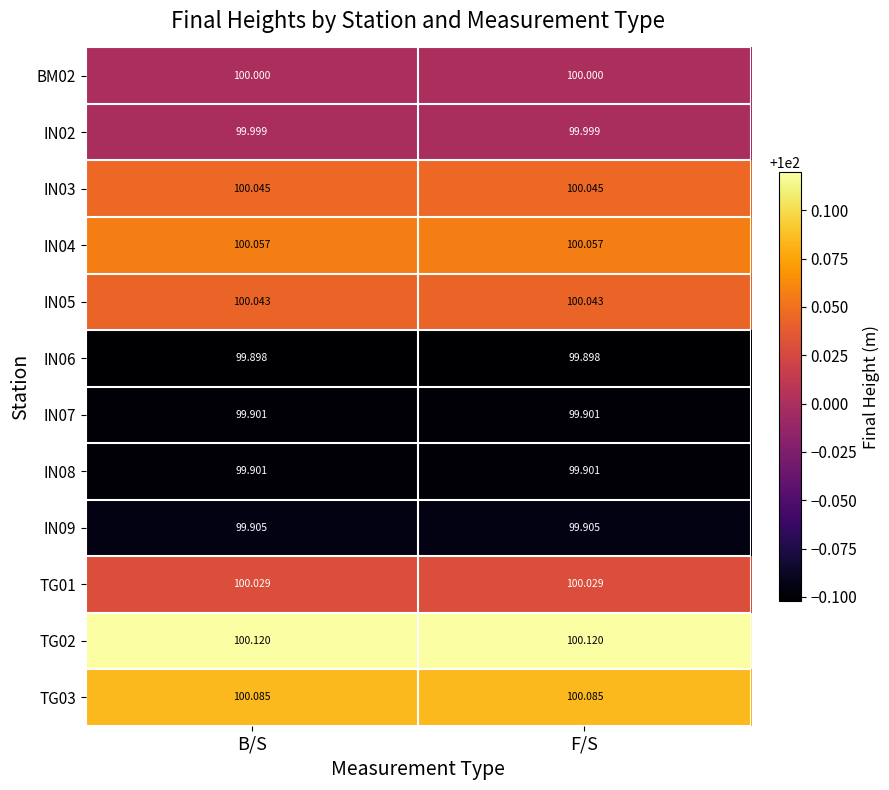

Is the value of IN03 at F/S greater than the value of IN05 at B/S?

Yes